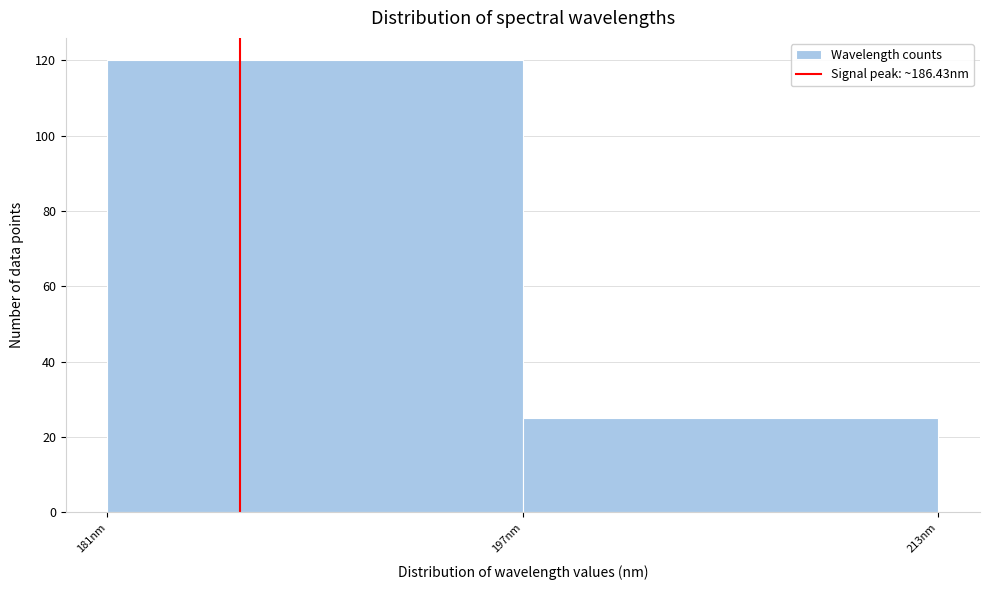

How tall is the bar that spans 182 to 198 on the x-axis? Neither the bar edges nor the heights are printed on the chart, so give them approximately, as read against the axes.

120